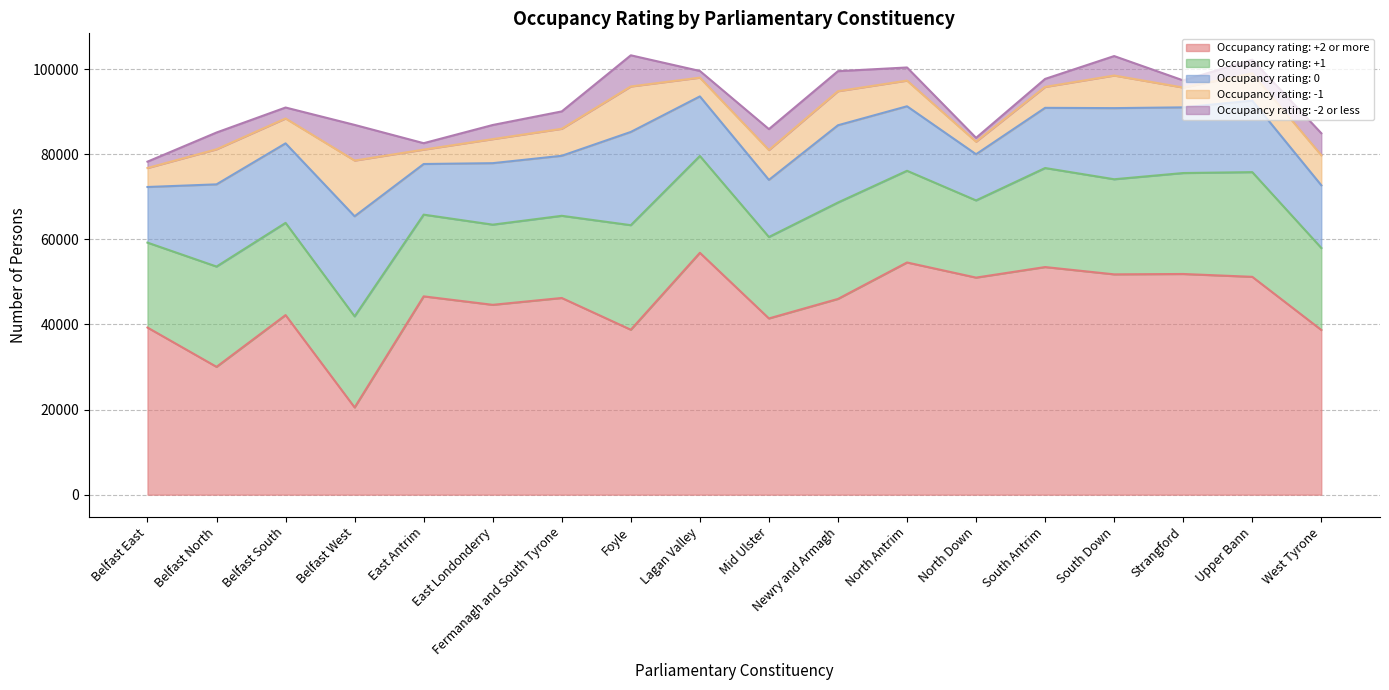

Is the value of Occupancy rating: -1 at Upper Bann greater than the value of Occupancy rating: +2 or more at Belfast South?

No